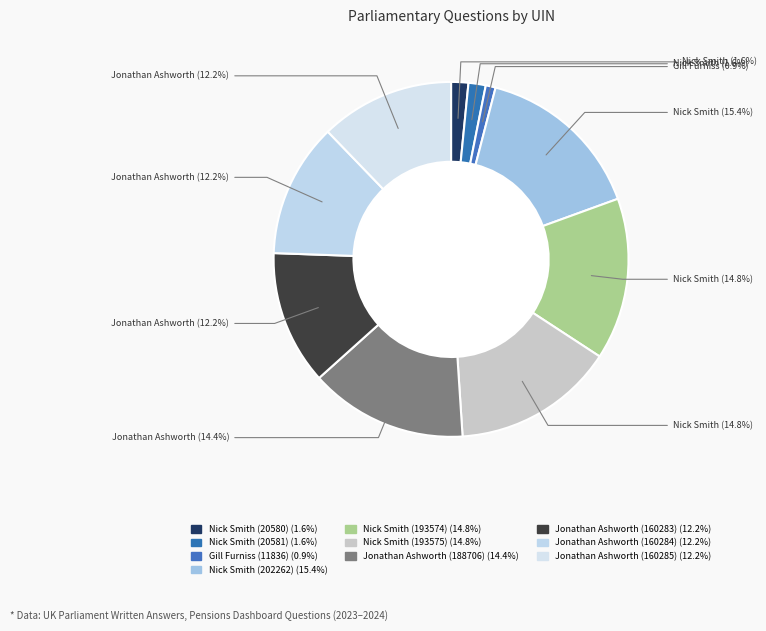

To the nearest percent, what is the combined percentage of Jonathan Ashworth (160283) and Gill Furniss (11836)?

13%